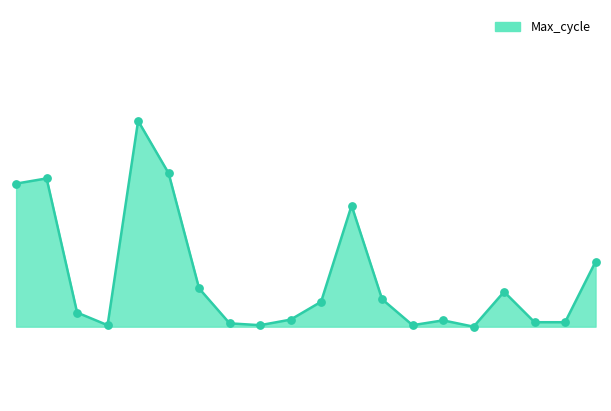

How many lines are shown in the chart?

1